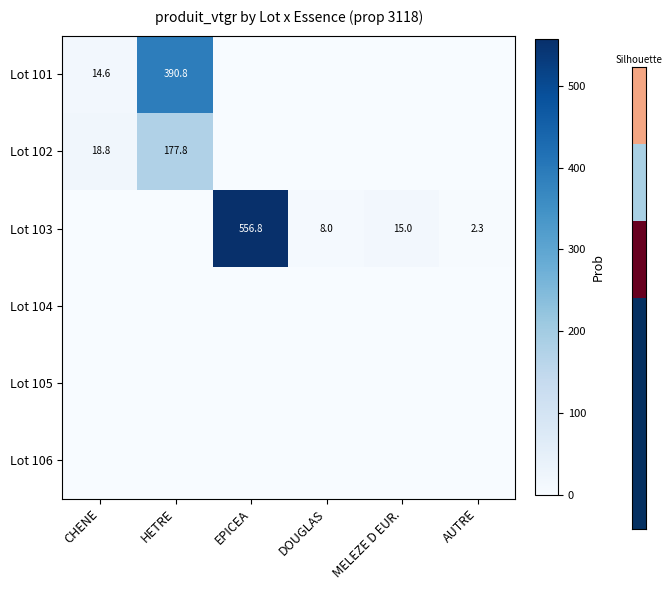

What is the spread (max minus min) of values at MELEZE D EUR.?

15.0